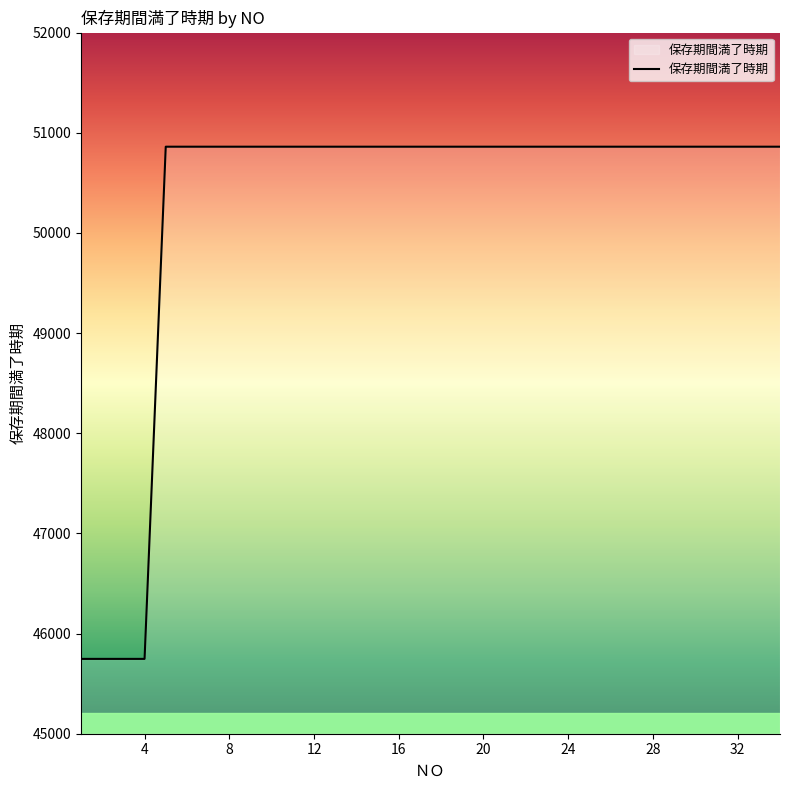

What is the difference between the maximum and minimum values?

5113